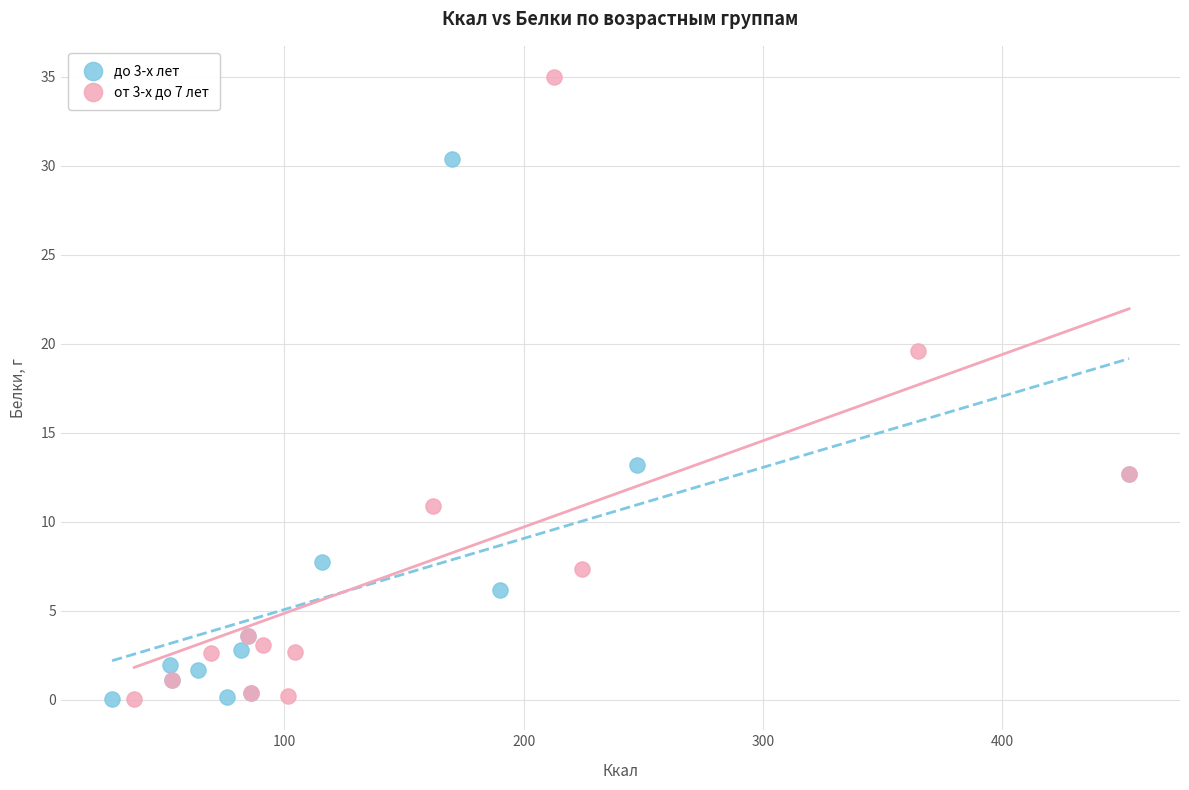

Which series has the widest spread of Y values?

от 3-х до 7 лет